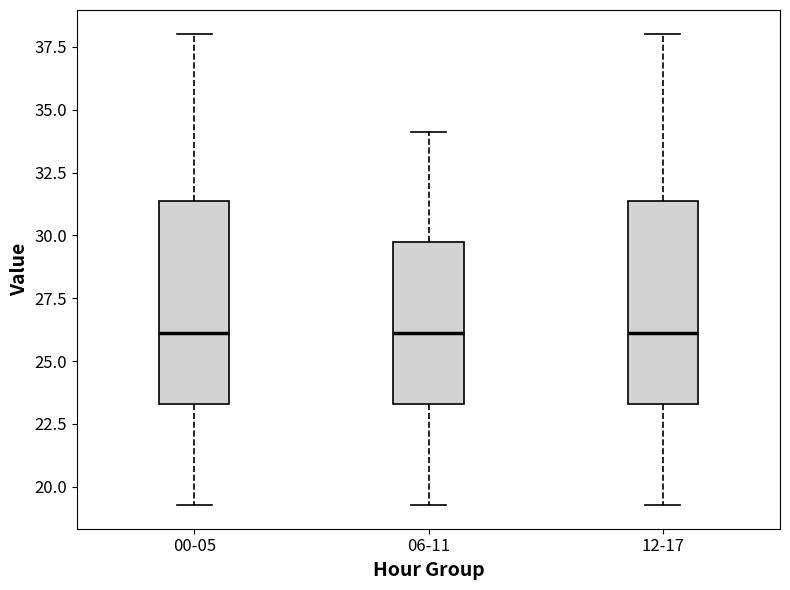

Reading left to right, read every box against the y-axis: the position of its median line, the range the box covers, and the ends of its whiskers. The values are not printed on the chart, so give them approximately, as read against the axis.

00-05: median 26.0, box 23.5 to 31.5, whiskers 19.5 to 38.0
06-11: median 26.0, box 23.5 to 29.5, whiskers 19.5 to 34.0
12-17: median 26.0, box 23.5 to 31.5, whiskers 19.5 to 38.0